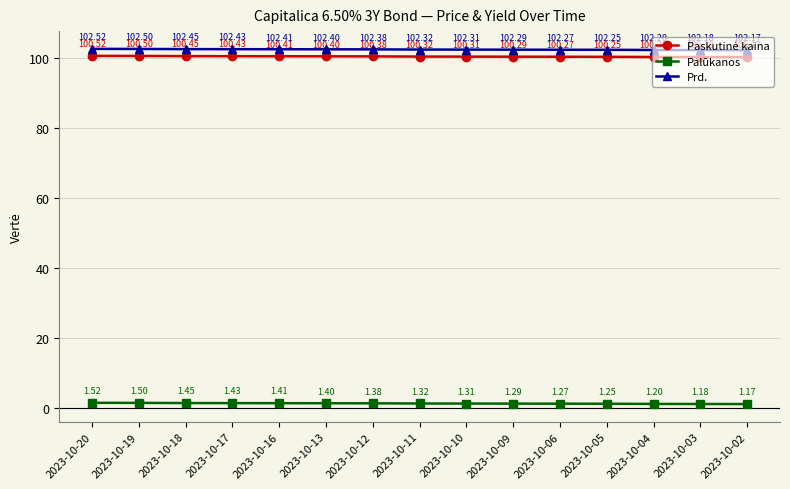

True or false: Palūkanos and Prd. cross at least once.

False